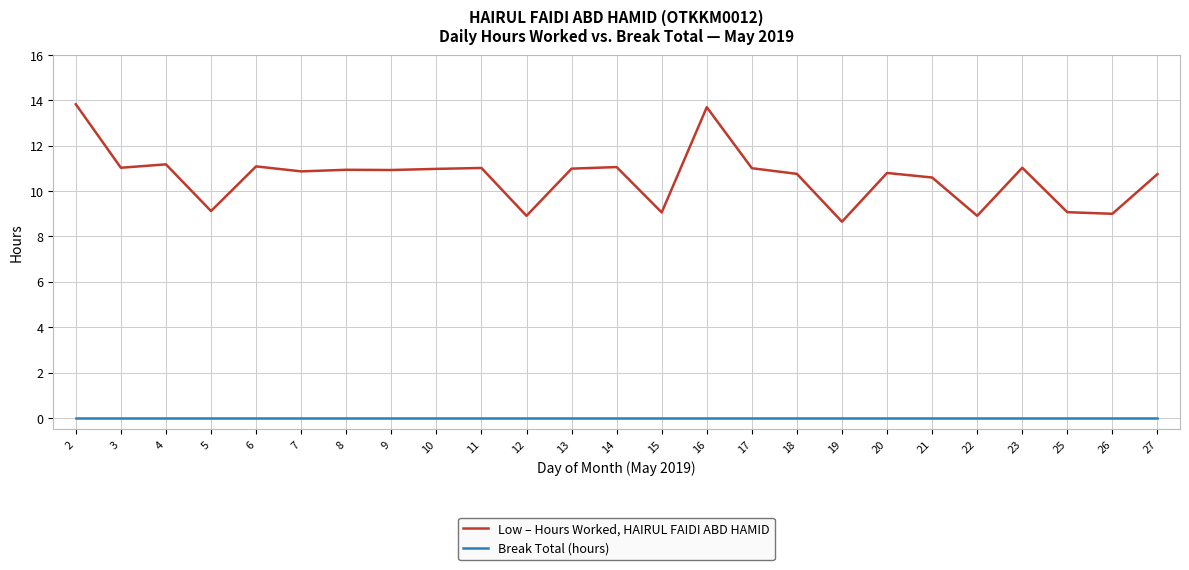

The value of Low – Hours Worked, HAIRUL FAIDI ABD HAMID at 7 is 10.9. True or false?

True